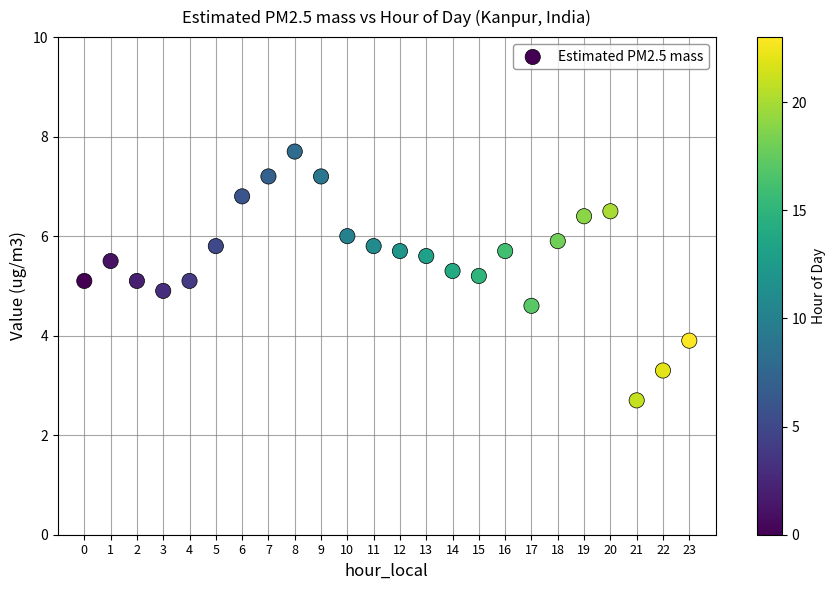

What is the range of Y values (max minus min)?

5.0